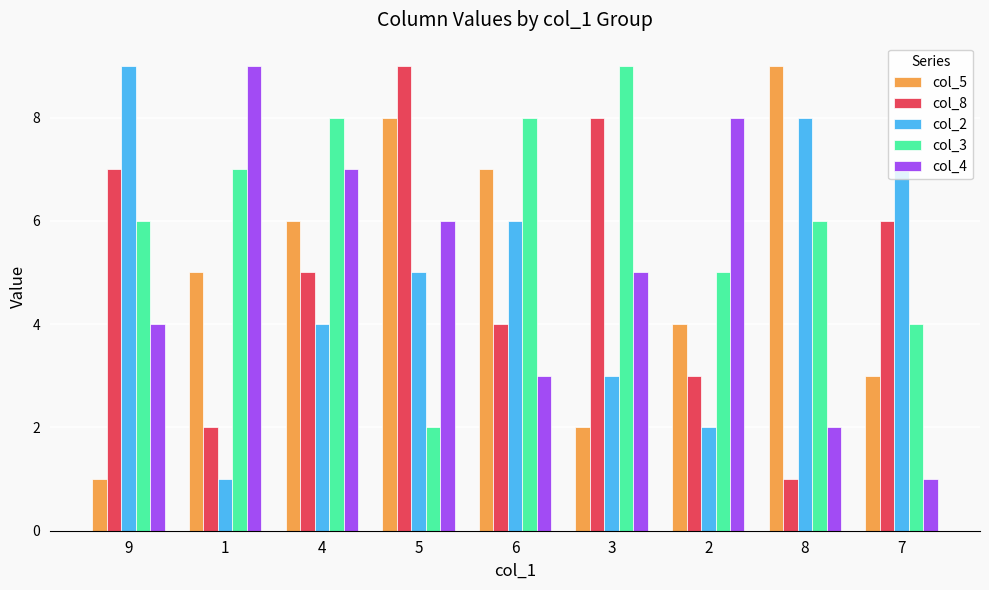

What is the value of the col_3 bar at the 4th from the left?

2